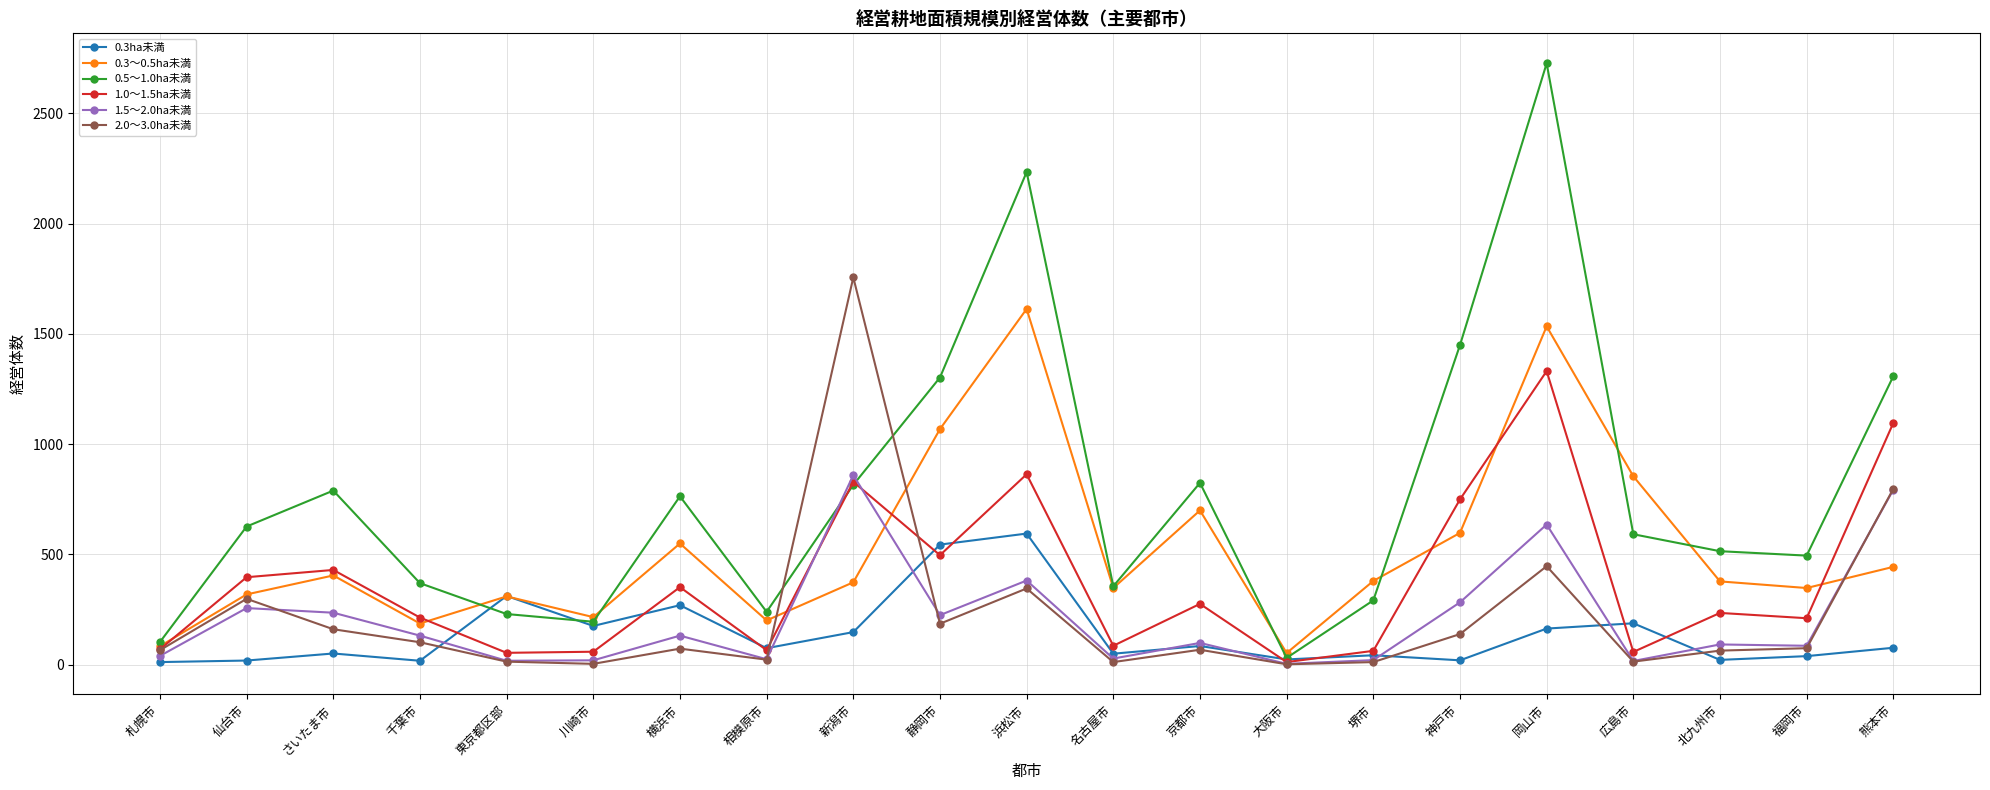

Rank the series by their maximum value, from highest to lowest.

0.5～1.0ha未満, 2.0～3.0ha未満, 0.3～0.5ha未満, 1.0～1.5ha未満, 1.5～2.0ha未満, 0.3ha未満